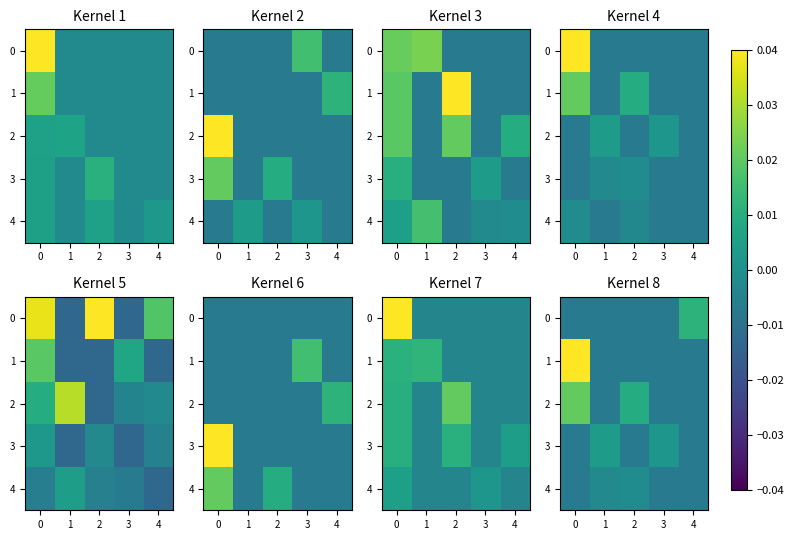

Count the number of data series in this chart.

5